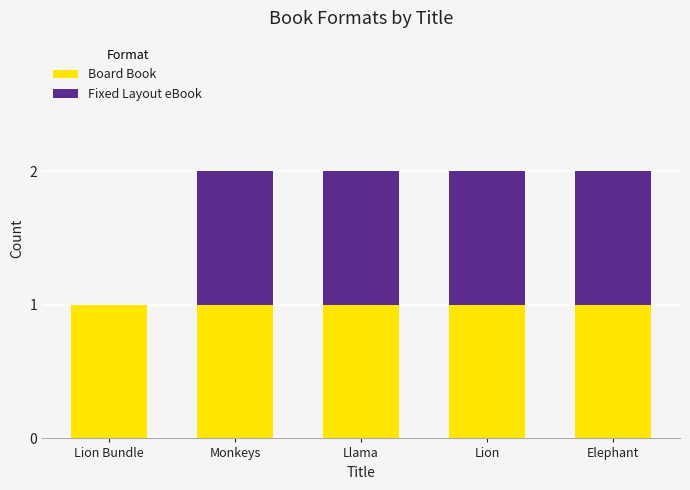

The Board Book series shows 1 at Monkeys. True or false?

True